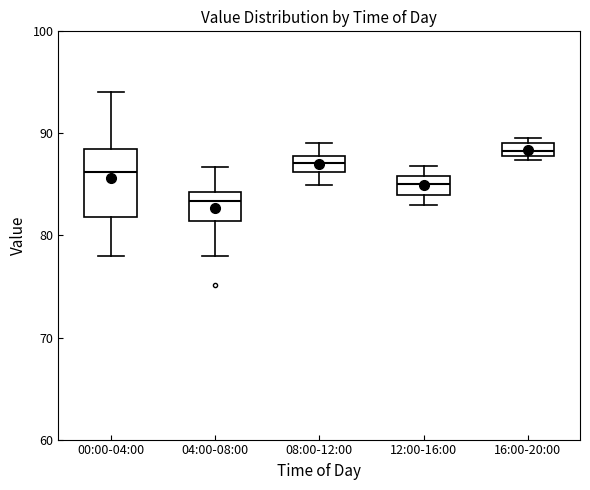

Comparing the boxes themselves (not the whiskers), which one is the tallest?

00:00-04:00